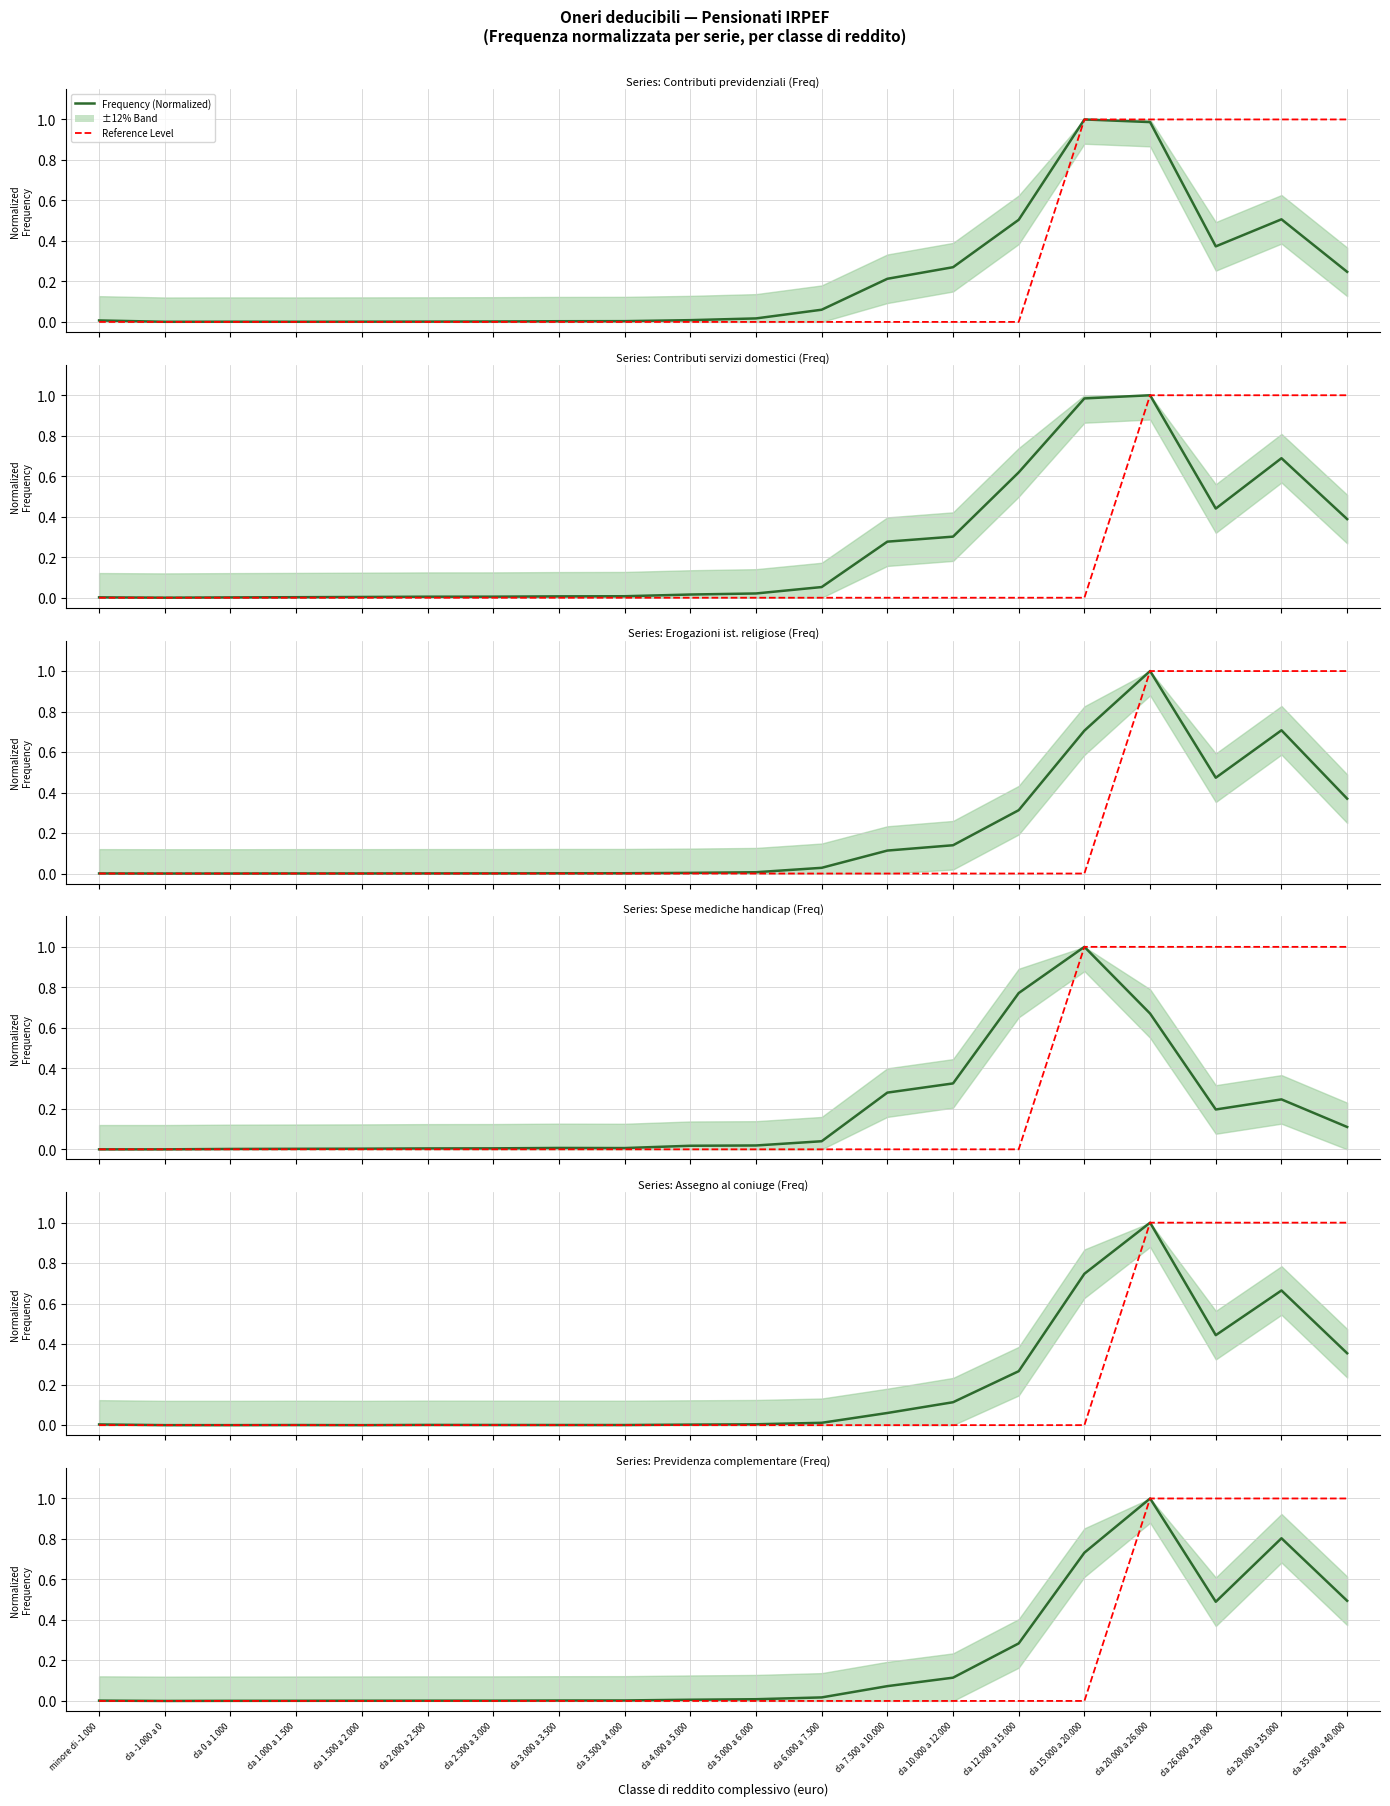

What is the total value across all series at da 35.000 a 40.000?

2.0